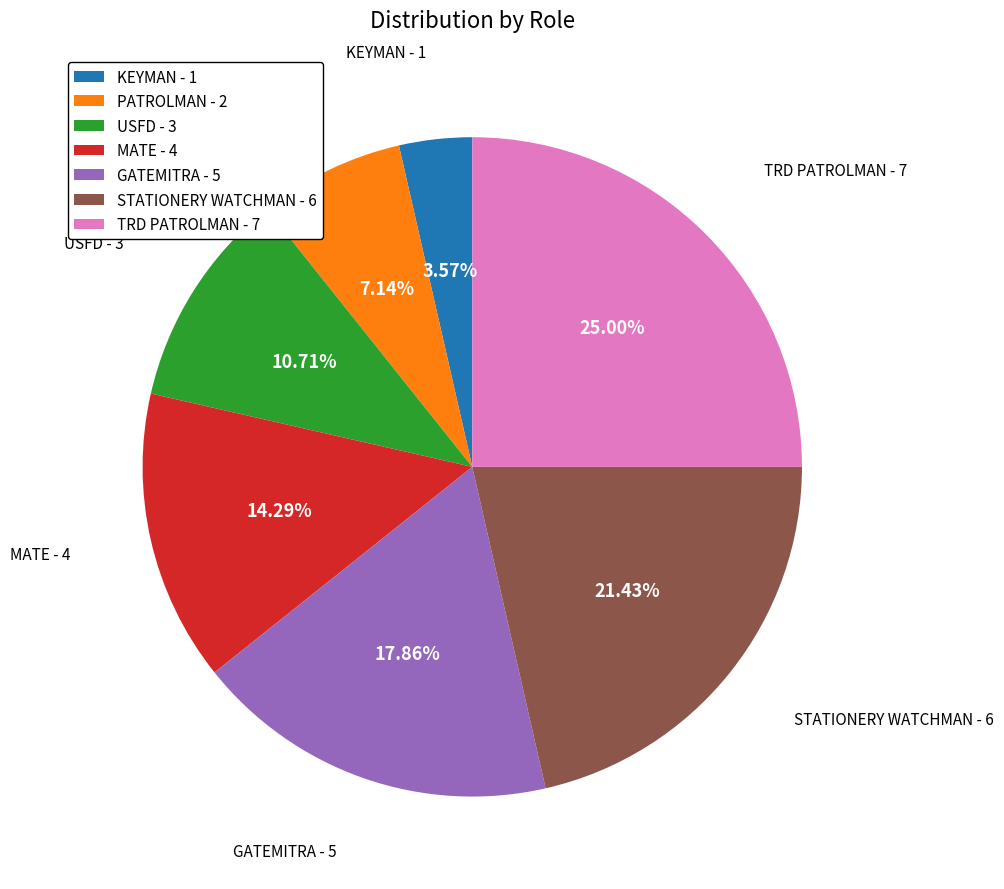

What is the total percentage of KEYMAN and MATE?

17.9%